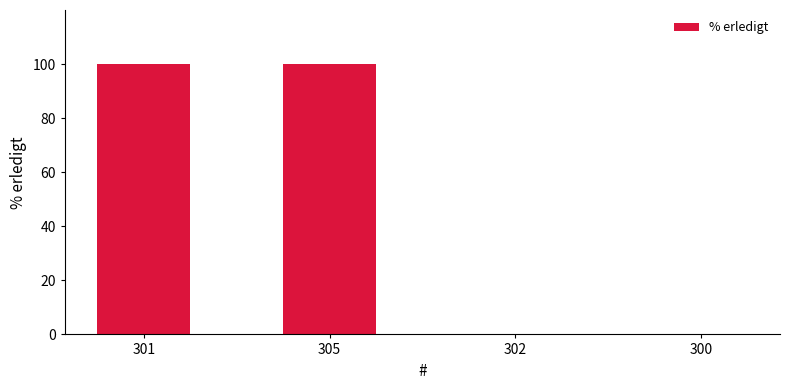

Reading left to right, transcribe all the data shown in this chart.

100	100	0	0